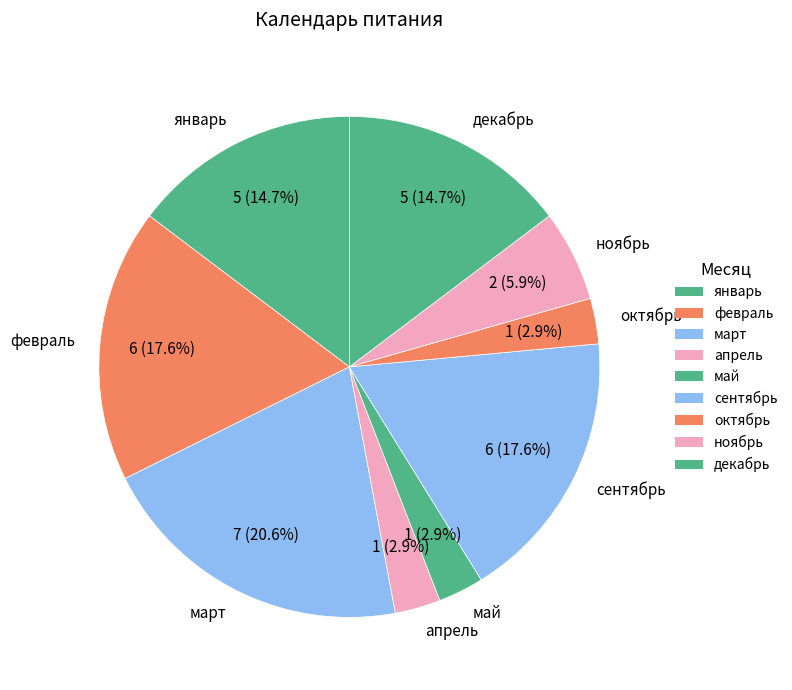

How many segments does this pie chart have?

9